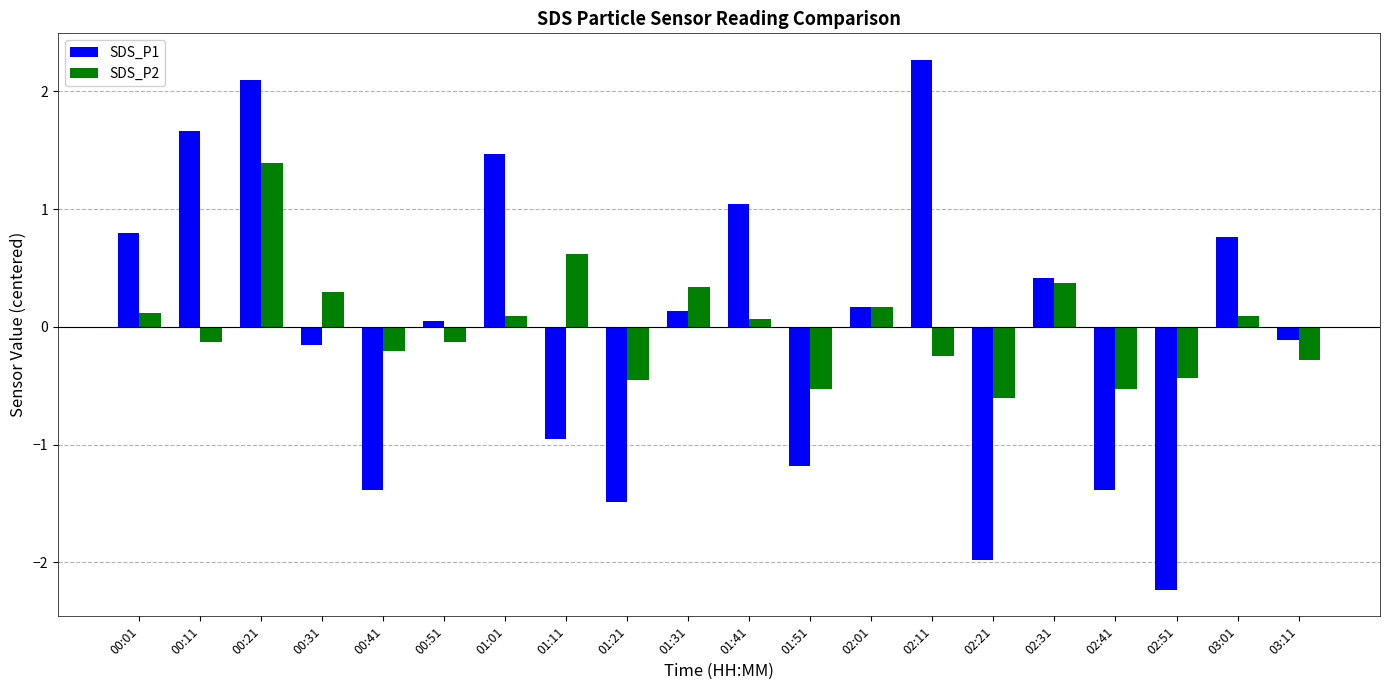

Which series has the largest range (max minus min)?

SDS_P1